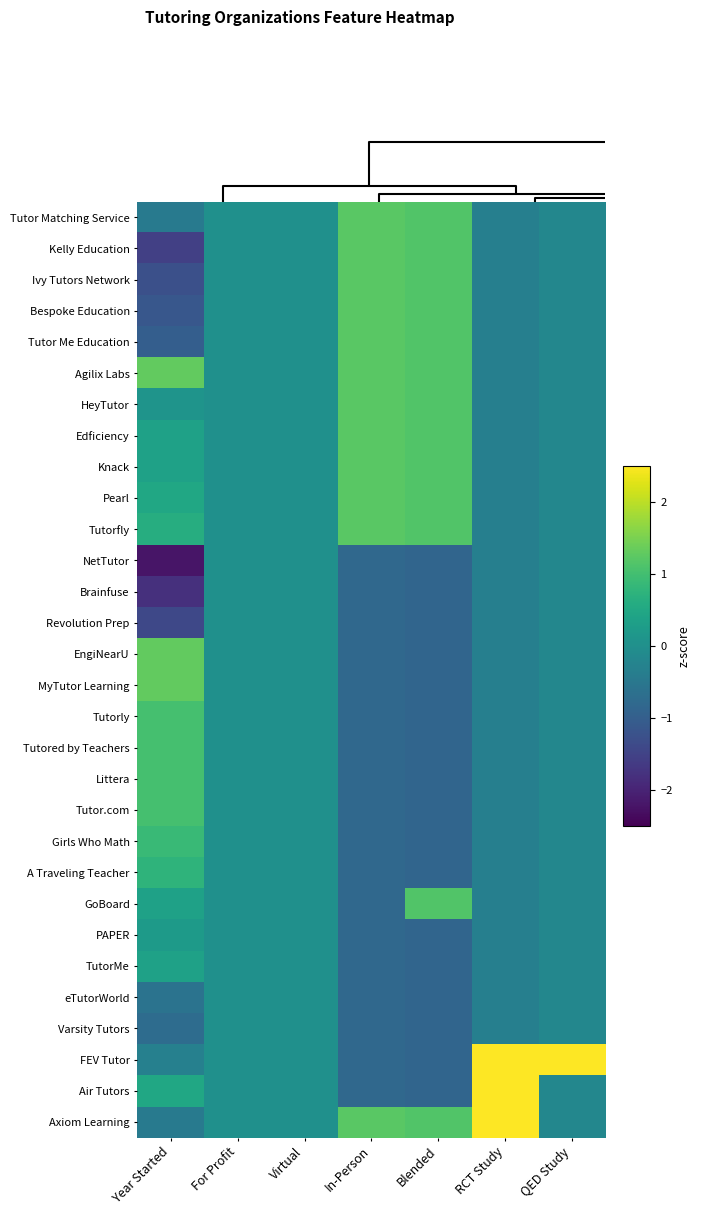

How many distinct data groups are displayed?

30